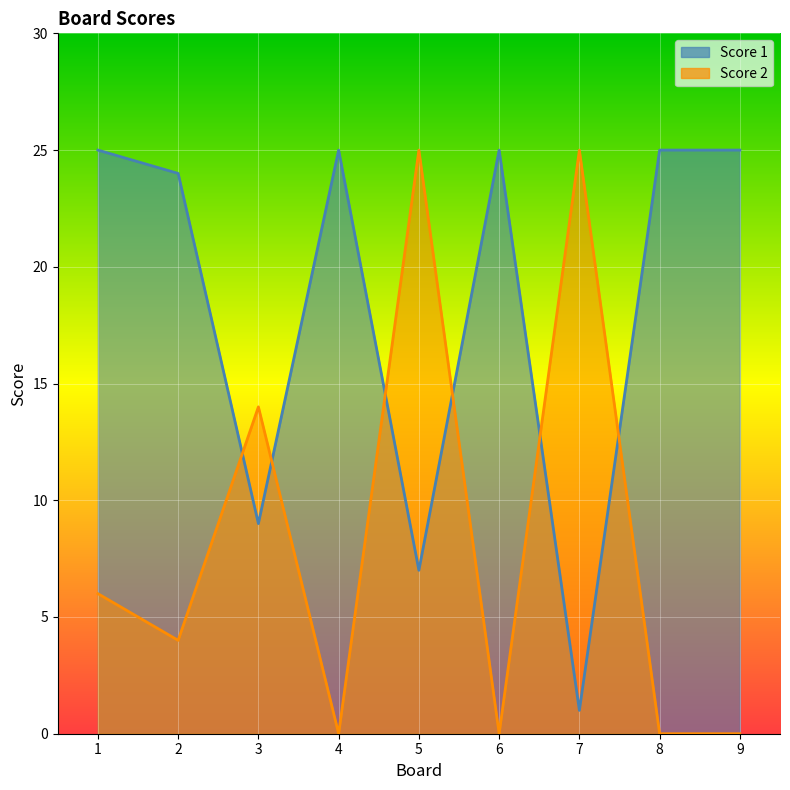

Reading left to right, what are all the values shown in this chart?

Score 1: 25	24	9	25	7	25	1	25	25
Score 2: 6	4	14	0	25	0	25	0	0